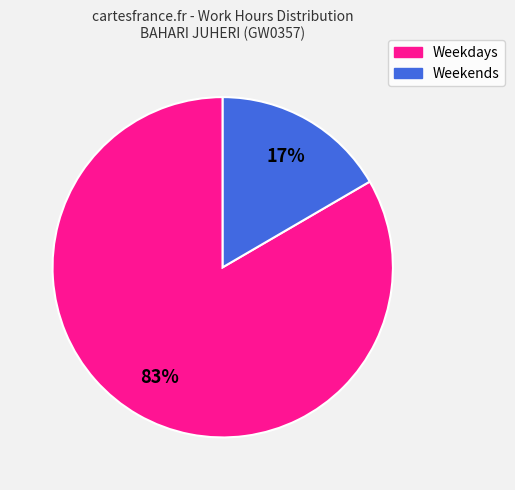

Does any single category account for the majority?

Yes